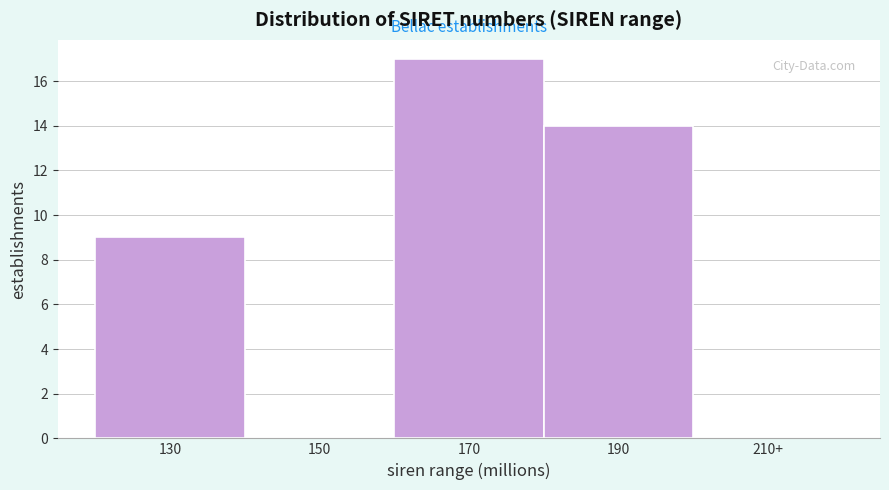

Reading left to right, extract all data points from this chart.

130=9	150=0	170=17	190=14	210+=0